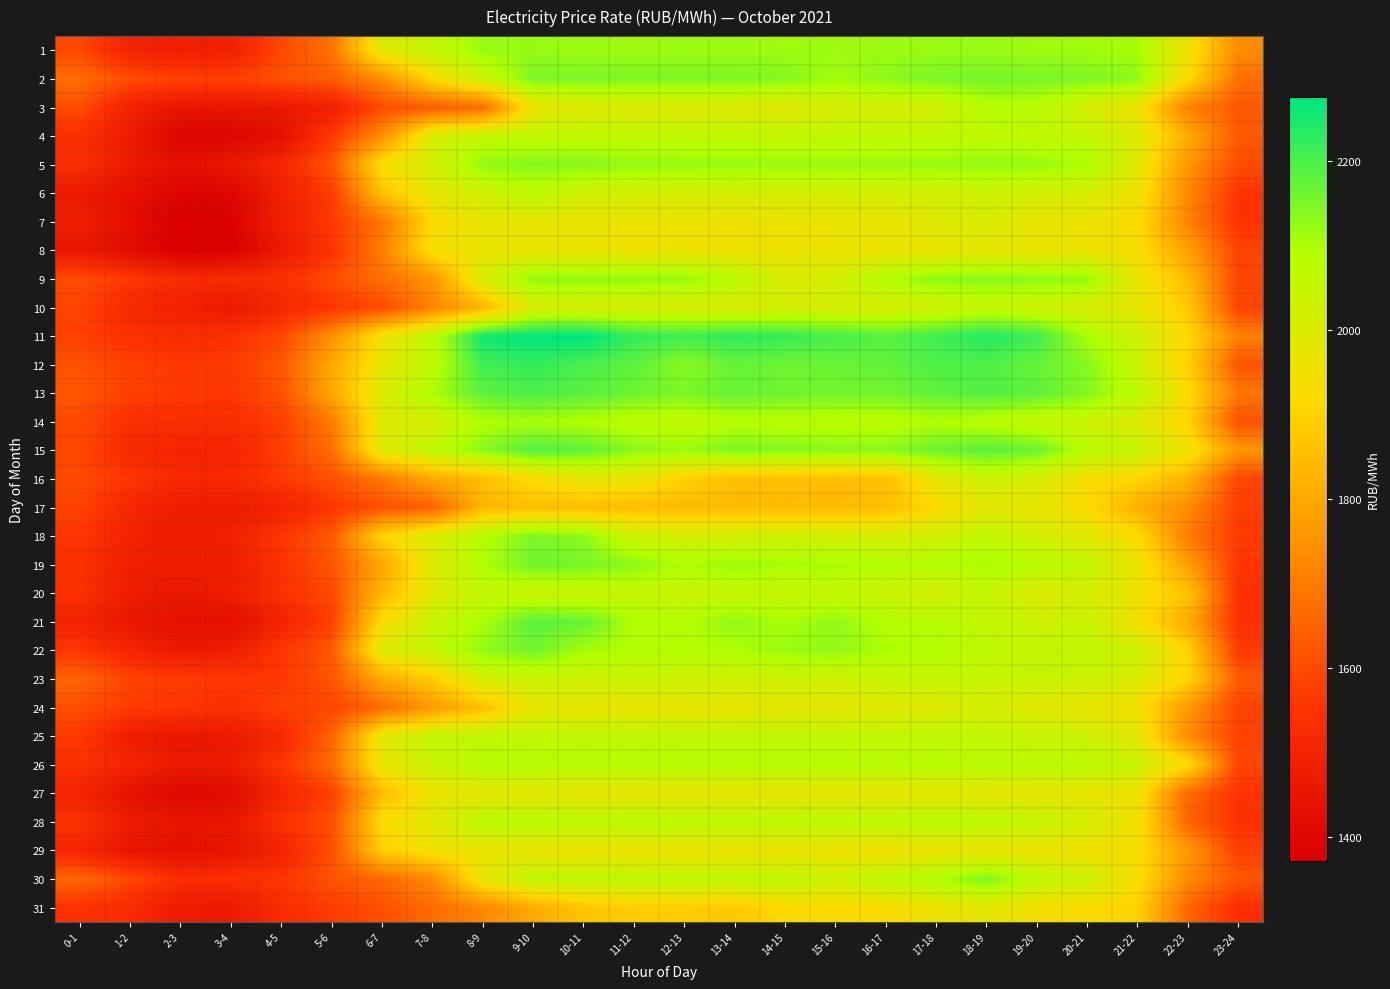

At which category does the chart reach its peak across all series?

10-11